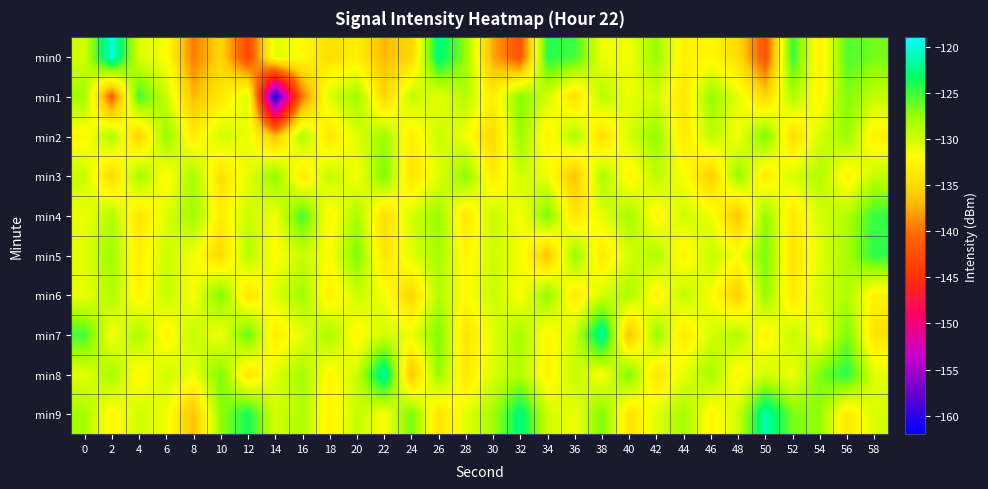

Count the number of data series in this chart.

10